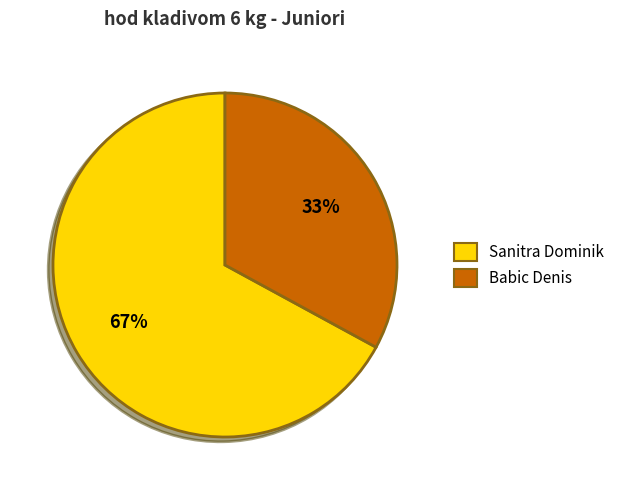

What percentage is the Sanitra Dominik slice, to the nearest percent?

67%